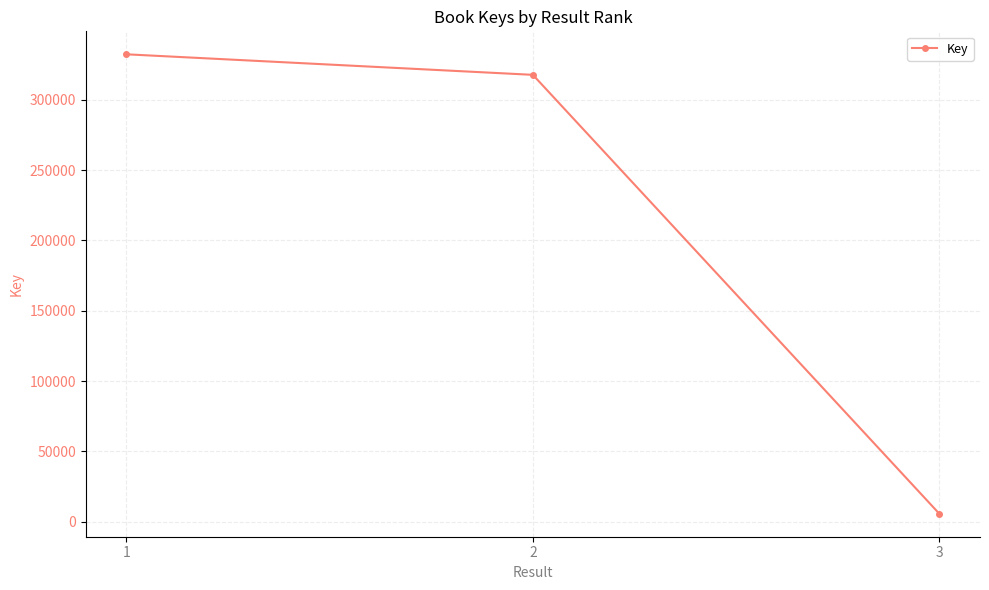

How many lines are shown in the chart?

1